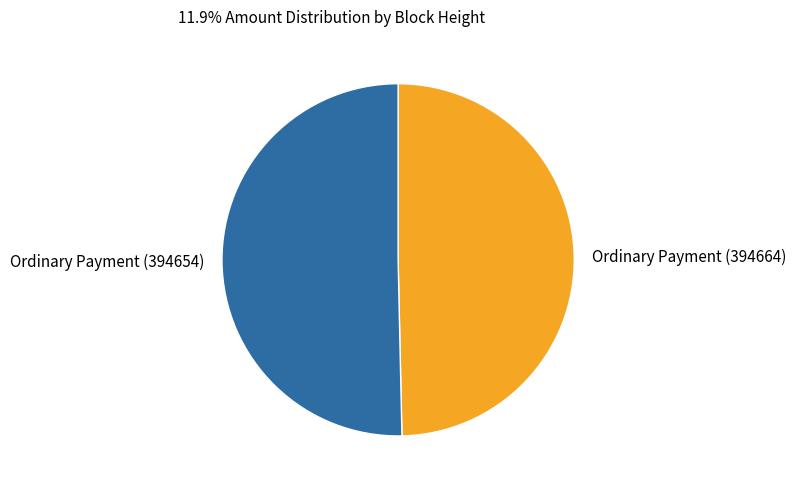

Between Ordinary Payment (394664) and Ordinary Payment (394654), which is larger?

Ordinary Payment (394654)